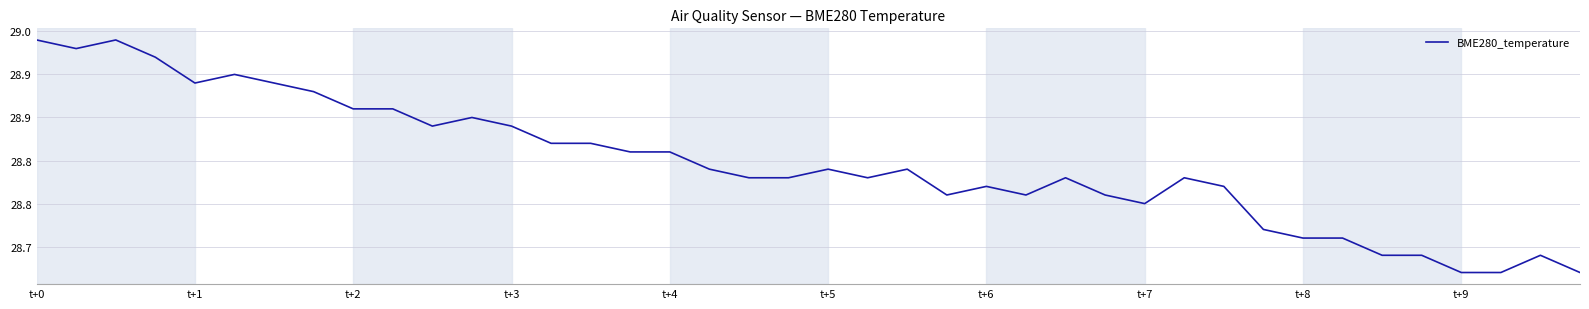

Does the chart have visible grid lines?

Yes